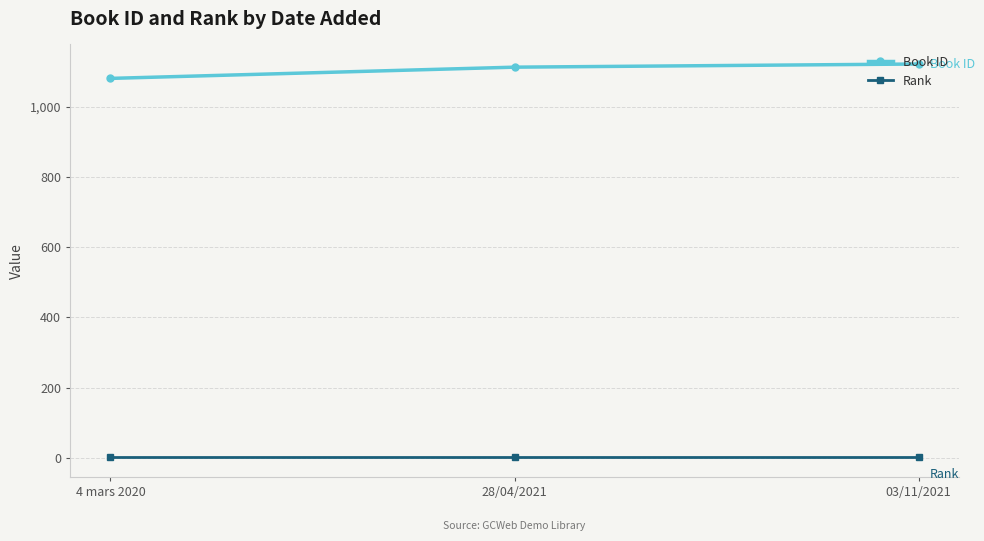

The value of Book ID at 4 mars 2020 is 1081. True or false?

True